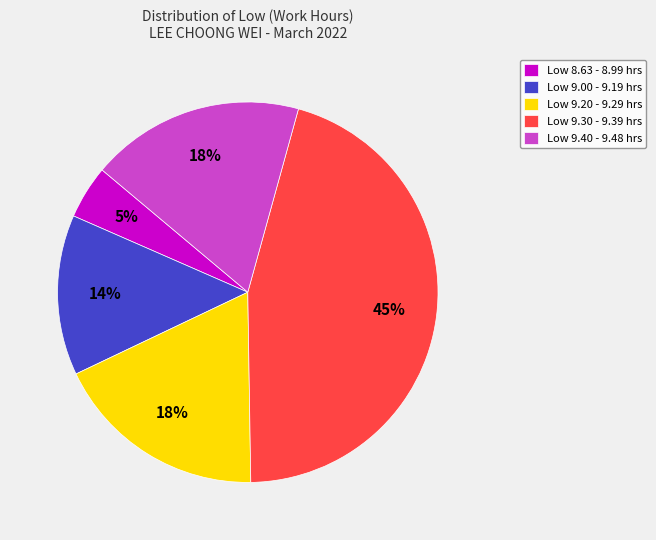

Which slice is the smallest?

Low 8.63 - 8.99 hrs